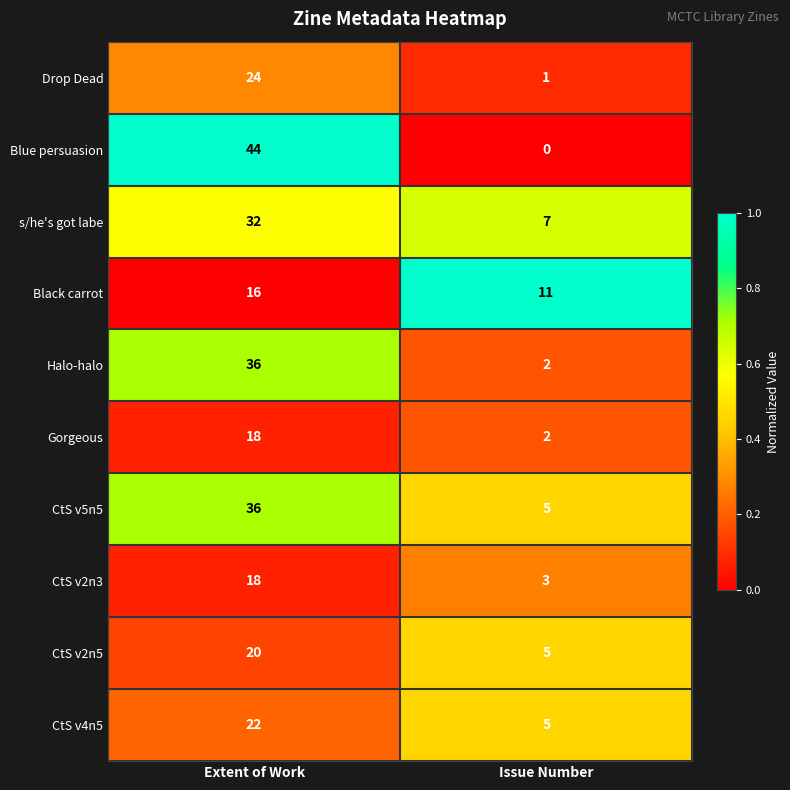

At which category is the sum across all series the highest?

Extent of Work